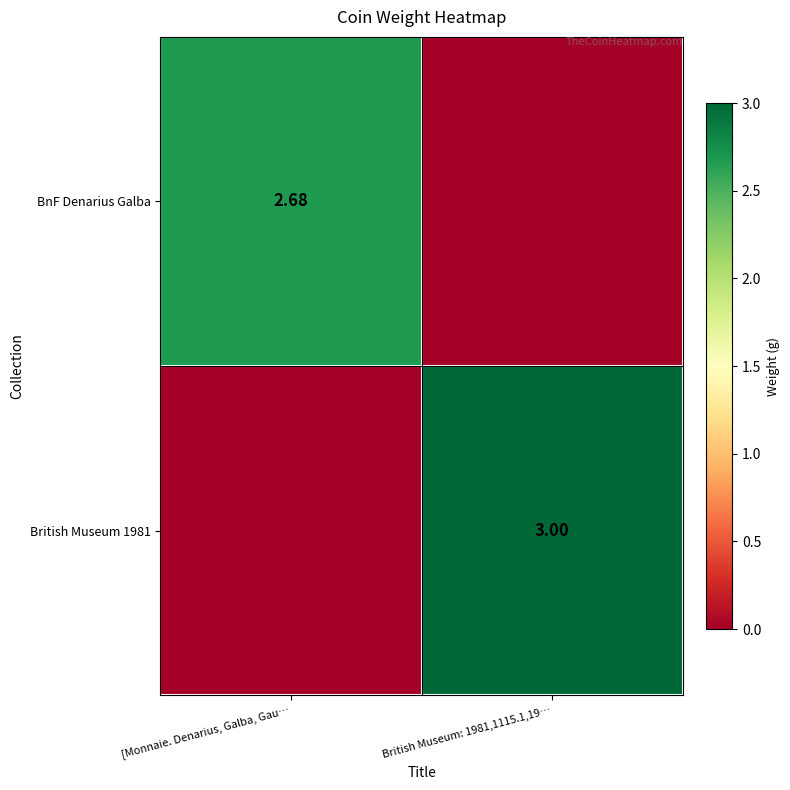

Is the value of BnF Denarius Galba at [Monnaie. Denarius, Galba, Gau… greater than the value of British Museum 1981 at British Museum: 1981,1115.1,19…?

No